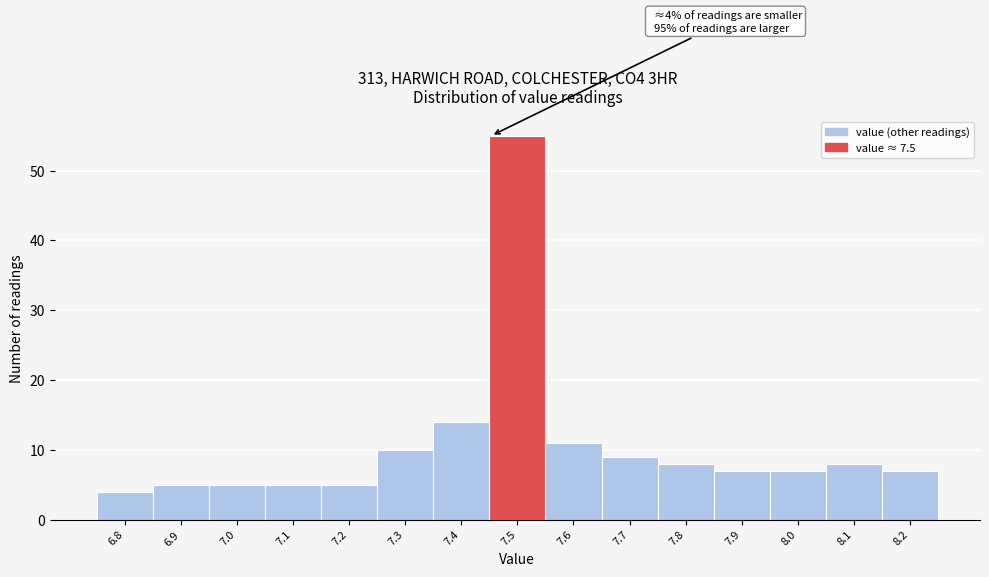

Reading left to right, list all the values displayed in this chart.

6.8=4	6.9=5	7.0=5	7.1=5	7.2=5	7.3=10	7.4=14	7.5=55	7.6=11	7.7=9	7.8=8	7.9=7	8.0=7	8.1=8	8.2=7